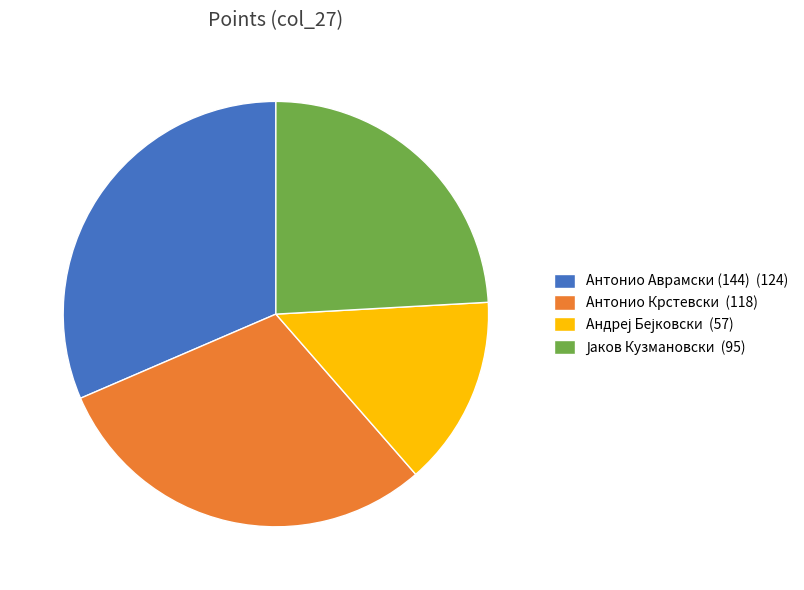

Which has a higher value, Антонио Крстевски (118) or Антонио Аврамски (144) (124)?

Антонио Аврамски (144) (124)